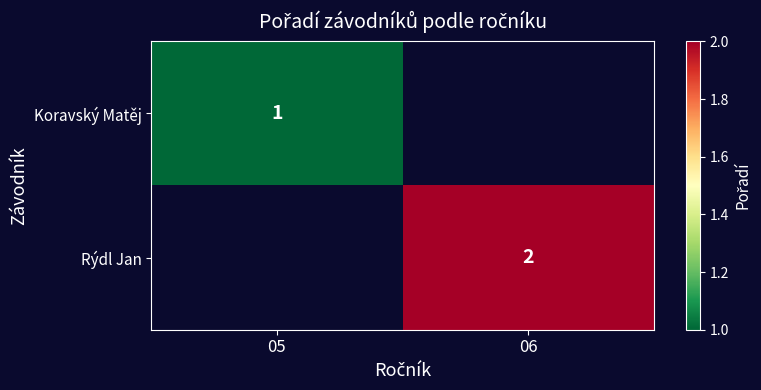

Is it true that Koravský Matěj equals 0.5 at 05?

False